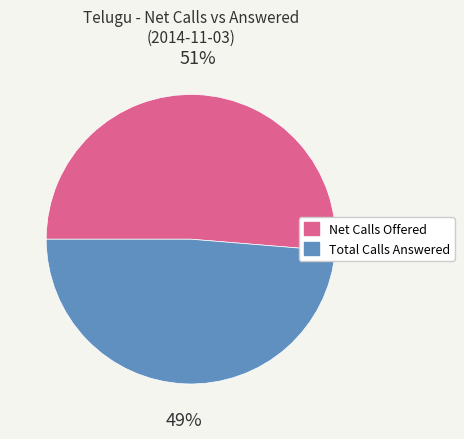

True or false: Net Calls Offered accounts for 51% of the total.

True